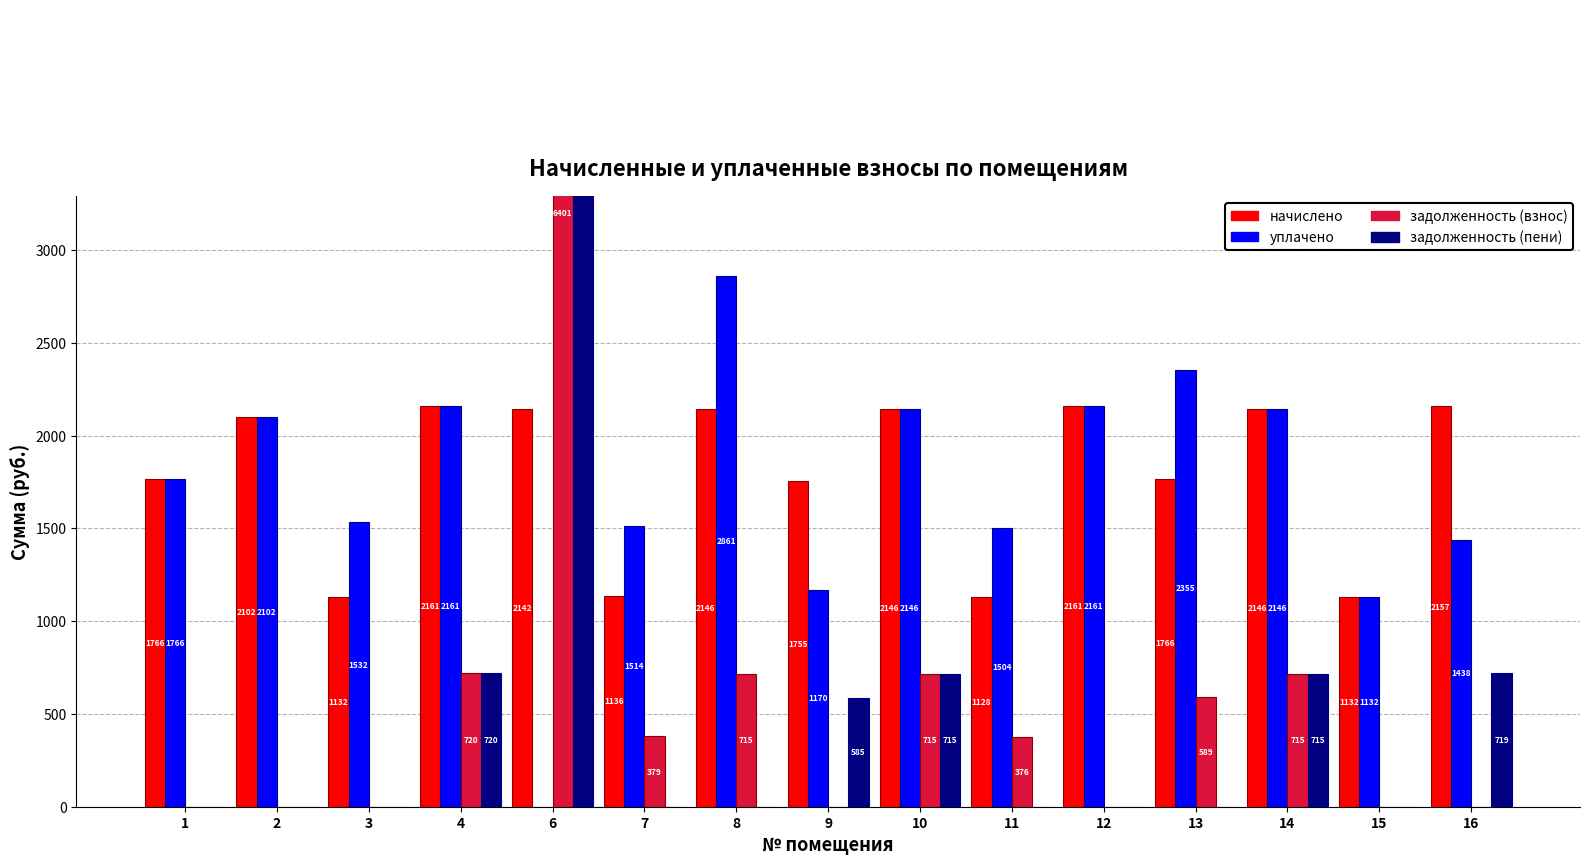

The начислено series shows 798.8 at 4. True or false?

False